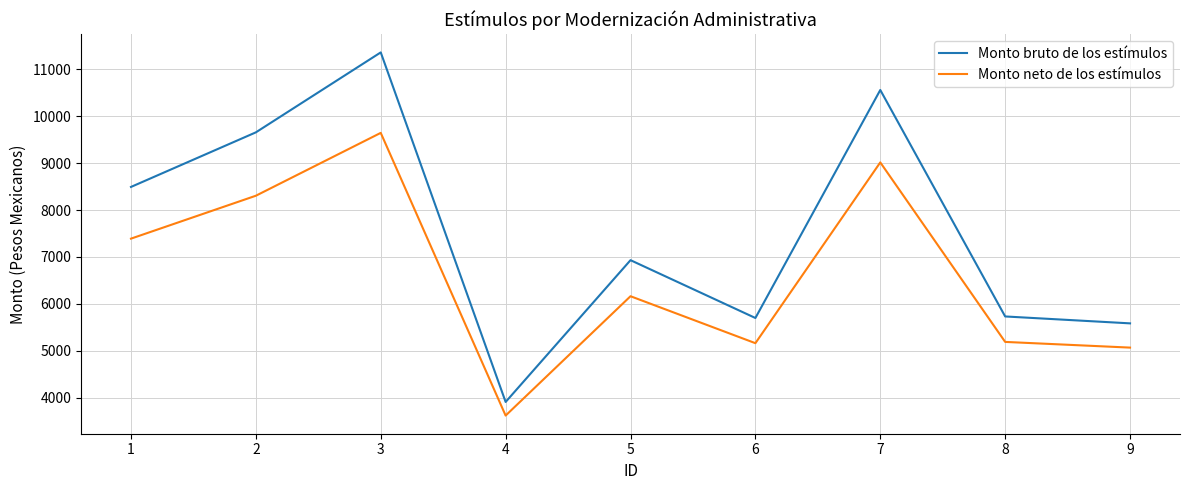

What is the total value across all series at 6?

10855.6